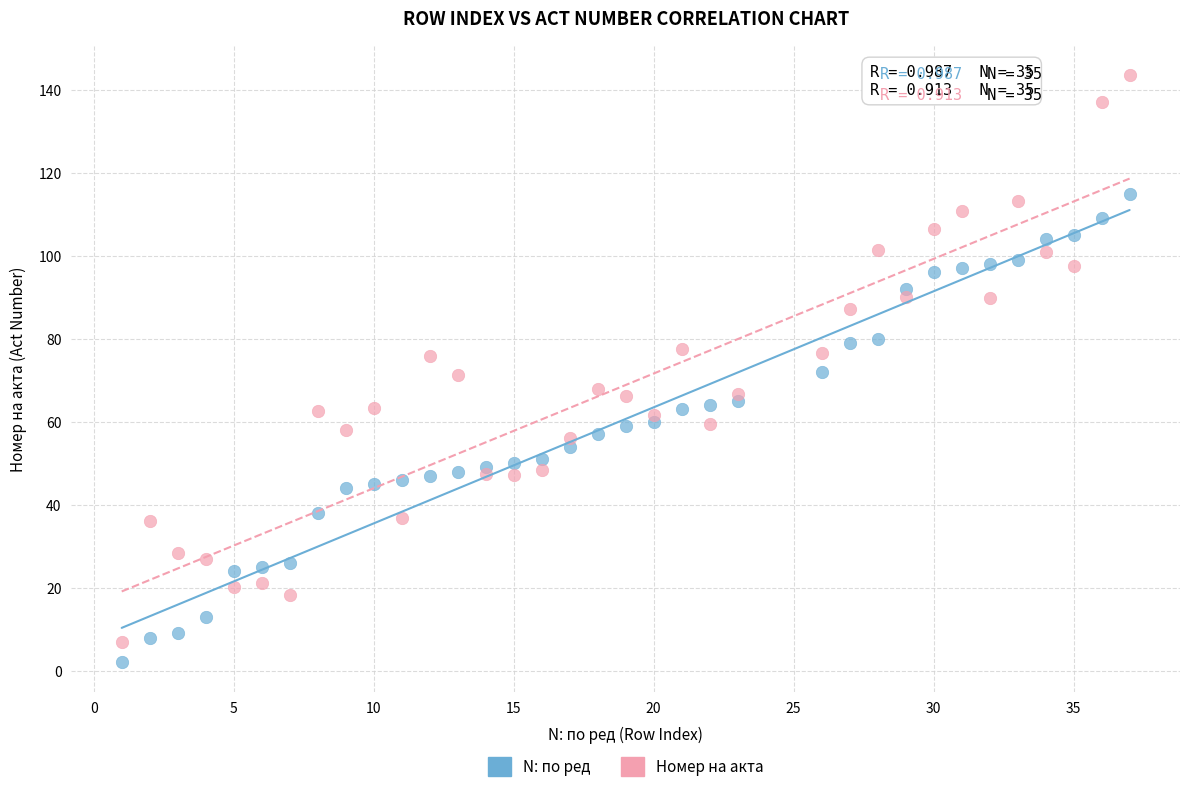

Which series reaches the maximum Y coordinate?

Номер на акта